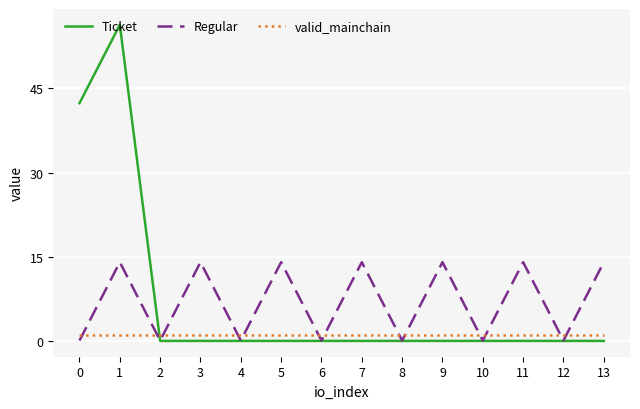

What is the spread (max minus min) of values at 1?

55.3